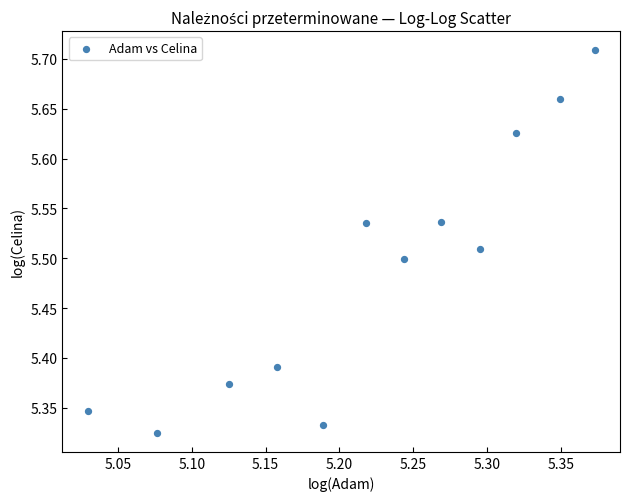

What is the range of Y values (max minus min)?

0.4